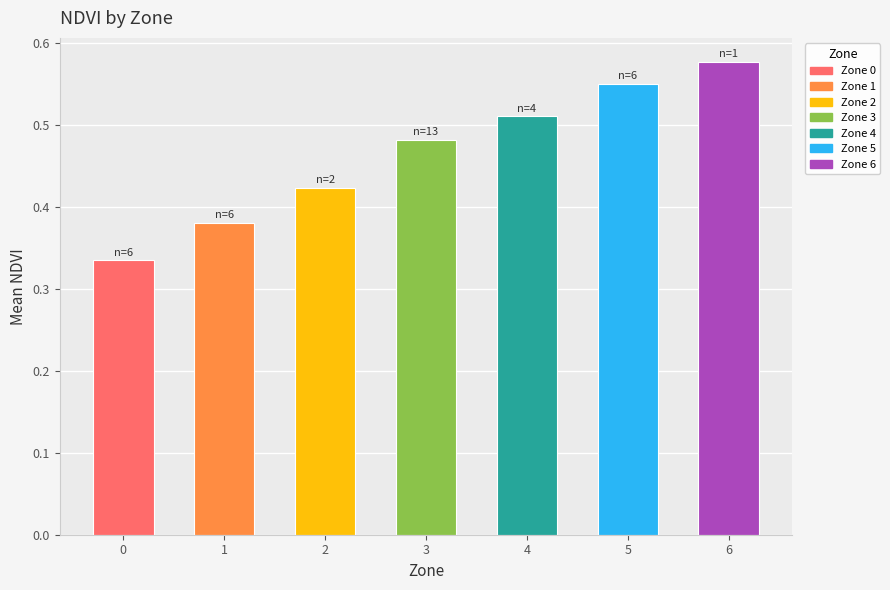

List the labels in order of value, smallest first.

0, 1, 2, 3, 4, 5, 6